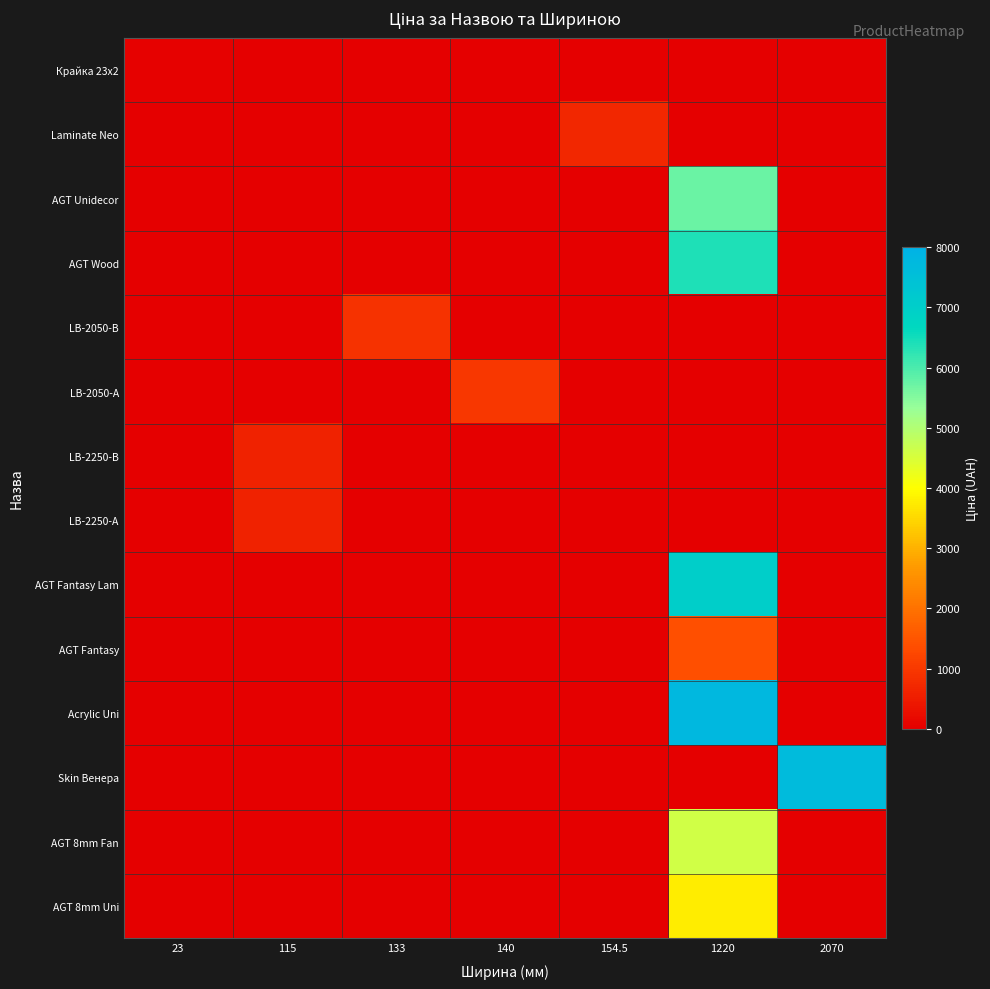

Between 154.5 and 1220, which is larger?

154.5